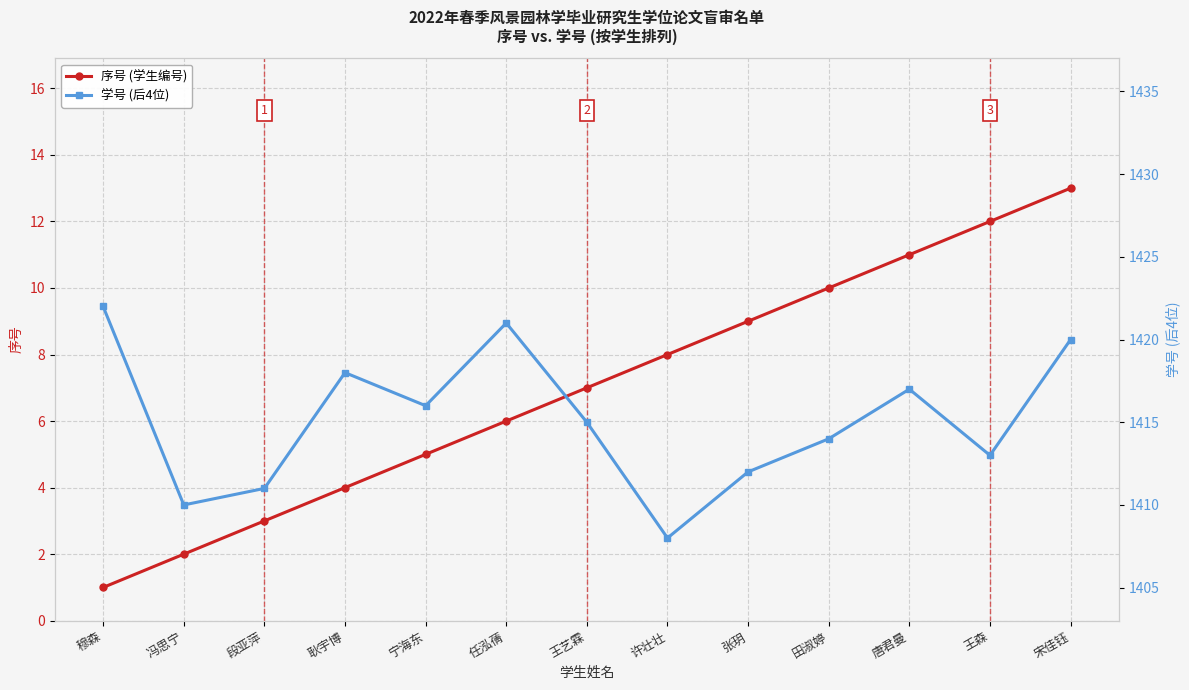

Read the 序号 (学生编号) value at 段亚萍, to the nearest 5.

5